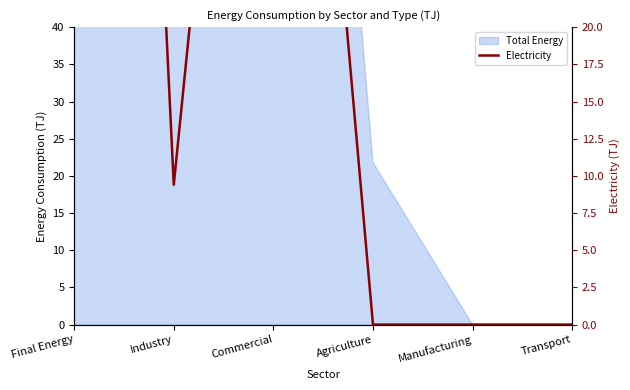

Between Final Energy and Commercial, which is larger?

Final Energy